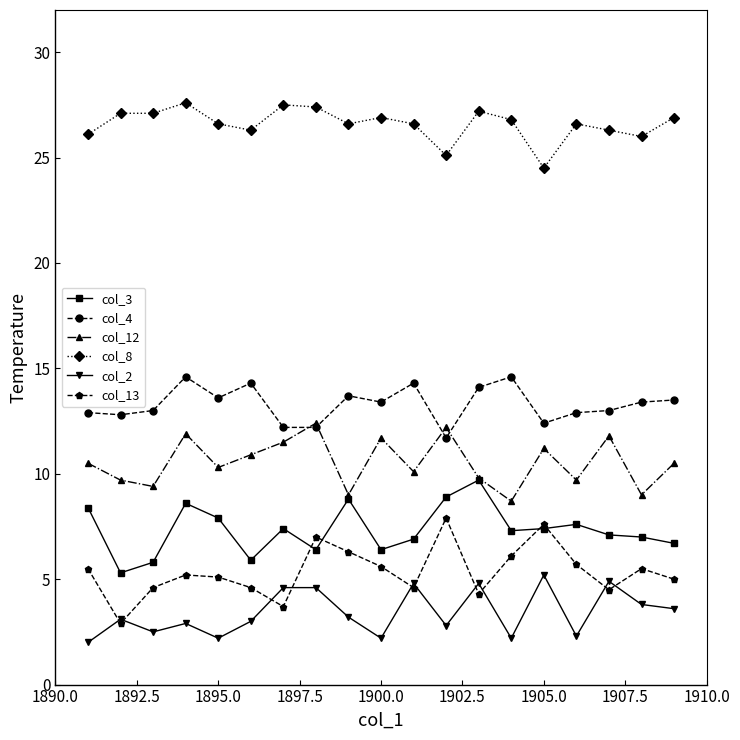

True or false: col_8 and col_13 cross at least once.

False